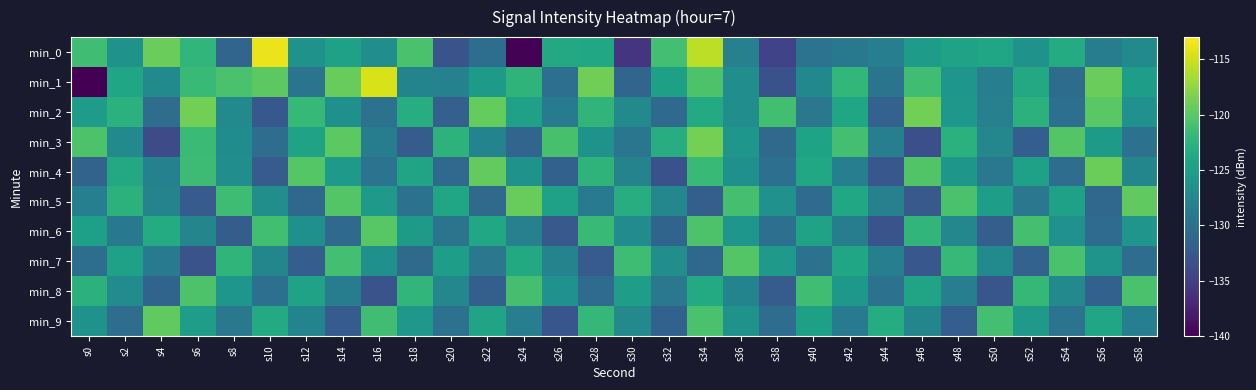

Reading left to right, what are all the values shown in this chart?

min_0: s0=-121.3	s2=-126.3	s4=-119.2	s6=-122.2	s8=-131.2	s10=-113.8	s12=-126.2	s14=-124.5	s16=-126.6	s18=-120.7	s20=-133.0	s22=-130.2	s24=-139.9	s26=-123.7	s28=-123.8	s30=-135.8	s32=-121.1	s34=-115.7	s36=-128.2	s38=-134.6	s40=-129.7	s42=-129.1	s44=-128.4	s46=-125.2	s48=-124.4	s50=-124.0	s52=-126.2	s54=-123.4	s56=-128.7	s58=-127.2
min_1: s0=-140.8	s2=-124.0	s4=-127.2	s6=-121.8	s8=-120.7	s10=-119.8	s12=-129.6	s14=-119.3	s16=-114.7	s18=-127.8	s20=-128.2	s22=-125.3	s24=-122.4	s26=-130.1	s28=-118.9	s30=-131.2	s32=-124.7	s34=-120.5	s36=-126.8	s38=-133.2	s40=-127.4	s42=-122.1	s44=-129.6	s46=-121.3	s48=-125.8	s50=-128.4	s52=-123.7	s54=-130.5	s56=-119.2	s58=-124.9
min_2: s0=-125.1	s2=-122.8	s4=-130.4	s6=-118.7	s8=-127.3	s10=-132.6	s12=-121.9	s14=-126.5	s16=-129.8	s18=-123.2	s20=-131.7	s22=-119.4	s24=-124.6	s26=-128.9	s28=-122.3	s30=-127.1	s32=-130.8	s34=-123.5	s36=-126.7	s38=-121.2	s40=-129.3	s42=-124.1	s44=-131.5	s46=-118.8	s48=-125.6	s50=-128.2	s52=-122.7	s54=-130.1	s56=-119.9	s58=-126.3
min_3: s0=-120.5	s2=-127.2	s4=-133.8	s6=-121.6	s8=-126.9	s10=-130.3	s12=-124.4	s14=-119.8	s16=-128.7	s18=-132.1	s20=-122.5	s22=-127.8	s24=-131.2	s26=-120.9	s28=-126.1	s30=-129.4	s32=-123.2	s34=-118.6	s36=-125.8	s38=-130.7	s40=-124.3	s42=-121.1	s44=-128.5	s46=-133.4	s48=-122.8	s50=-127.5	s52=-131.9	s54=-120.2	s56=-125.3	s58=-129.8
min_4: s0=-131.4	s2=-123.7	s4=-128.1	s6=-121.5	s8=-126.8	s10=-132.3	s12=-120.1	s14=-125.4	s16=-129.7	s18=-124.2	s20=-130.8	s22=-119.5	s24=-126.1	s26=-131.6	s28=-122.4	s30=-127.9	s32=-133.2	s34=-121.8	s36=-126.5	s38=-130.1	s40=-123.8	s42=-128.4	s44=-132.7	s46=-120.3	s48=-125.7	s50=-129.2	s52=-124.5	s54=-130.4	s56=-119.1	s58=-127.6
min_5: s0=-128.3	s2=-122.6	s4=-127.9	s6=-132.2	s8=-121.4	s10=-126.7	s12=-131.0	s14=-120.2	s16=-125.5	s18=-129.8	s20=-124.1	s22=-130.7	s24=-119.3	s26=-124.6	s28=-128.9	s30=-123.2	s32=-127.5	s34=-131.8	s36=-121.0	s38=-126.3	s40=-130.6	s42=-123.9	s44=-128.2	s46=-132.5	s48=-120.7	s50=-125.0	s52=-129.3	s54=-124.6	s56=-130.9	s58=-119.6
min_6: s0=-124.8	s2=-129.1	s4=-123.4	s6=-127.7	s8=-132.0	s10=-121.2	s12=-126.5	s14=-130.8	s16=-120.0	s18=-125.3	s20=-129.6	s22=-123.9	s24=-128.2	s26=-132.5	s28=-121.7	s30=-127.0	s32=-131.3	s34=-120.5	s36=-125.8	s38=-130.1	s40=-124.4	s42=-128.7	s44=-133.0	s46=-122.2	s48=-127.5	s50=-131.8	s52=-121.0	s54=-126.3	s56=-130.6	s58=-125.9
min_7: s0=-130.2	s2=-124.5	s4=-128.8	s6=-133.1	s8=-122.3	s10=-127.6	s12=-131.9	s14=-121.1	s16=-126.4	s18=-130.7	s20=-125.0	s22=-129.3	s24=-123.6	s26=-127.9	s28=-132.2	s30=-121.4	s32=-126.7	s34=-131.0	s36=-120.2	s38=-125.5	s40=-129.8	s42=-124.1	s44=-128.4	s46=-132.7	s48=-121.9	s50=-127.2	s52=-131.5	s54=-120.7	s56=-126.0	s58=-130.3
min_8: s0=-122.7	s2=-127.0	s4=-131.3	s6=-120.5	s8=-125.8	s10=-130.1	s12=-124.4	s14=-128.7	s16=-133.0	s18=-122.2	s20=-127.5	s22=-131.8	s24=-121.0	s26=-126.3	s28=-130.6	s30=-124.9	s32=-129.2	s34=-123.5	s36=-127.8	s38=-132.1	s40=-121.3	s42=-125.6	s44=-129.9	s46=-124.2	s48=-128.5	s50=-132.8	s52=-122.0	s54=-127.3	s56=-131.6	s58=-120.8
min_9: s0=-126.1	s2=-130.4	s4=-119.6	s6=-124.9	s8=-129.2	s10=-123.5	s12=-127.8	s14=-132.1	s16=-121.3	s18=-125.6	s20=-129.9	s22=-124.2	s24=-128.5	s26=-132.8	s28=-122.0	s30=-127.3	s32=-131.6	s34=-120.8	s36=-126.1	s38=-130.4	s40=-124.7	s42=-129.0	s44=-123.3	s46=-127.6	s48=-131.9	s50=-121.1	s52=-125.4	s54=-129.7	s56=-124.0	s58=-128.3